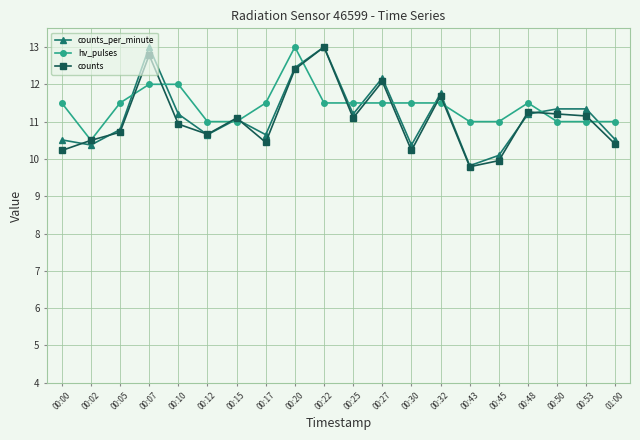

Reading left to right, transcribe all the data shown in this chart.

counts_per_minute: 10.5	10.4	10.8	13.0	11.2	10.6	11.1	10.6	12.4	13.0	11.2	12.2	10.4	11.8	9.8	10.1	11.2	11.3	11.3	10.5
hv_pulses: 11.5	10.5	11.5	12.0	12.0	11.0	11.0	11.5	13.0	11.5	11.5	11.5	11.5	11.5	11.0	11.0	11.5	11.0	11.0	11.0
counts: 10.2	10.5	10.7	12.8	10.9	10.7	11.1	10.4	12.4	13.0	11.1	12.1	10.2	11.7	9.8	10.0	11.3	11.2	11.2	10.4